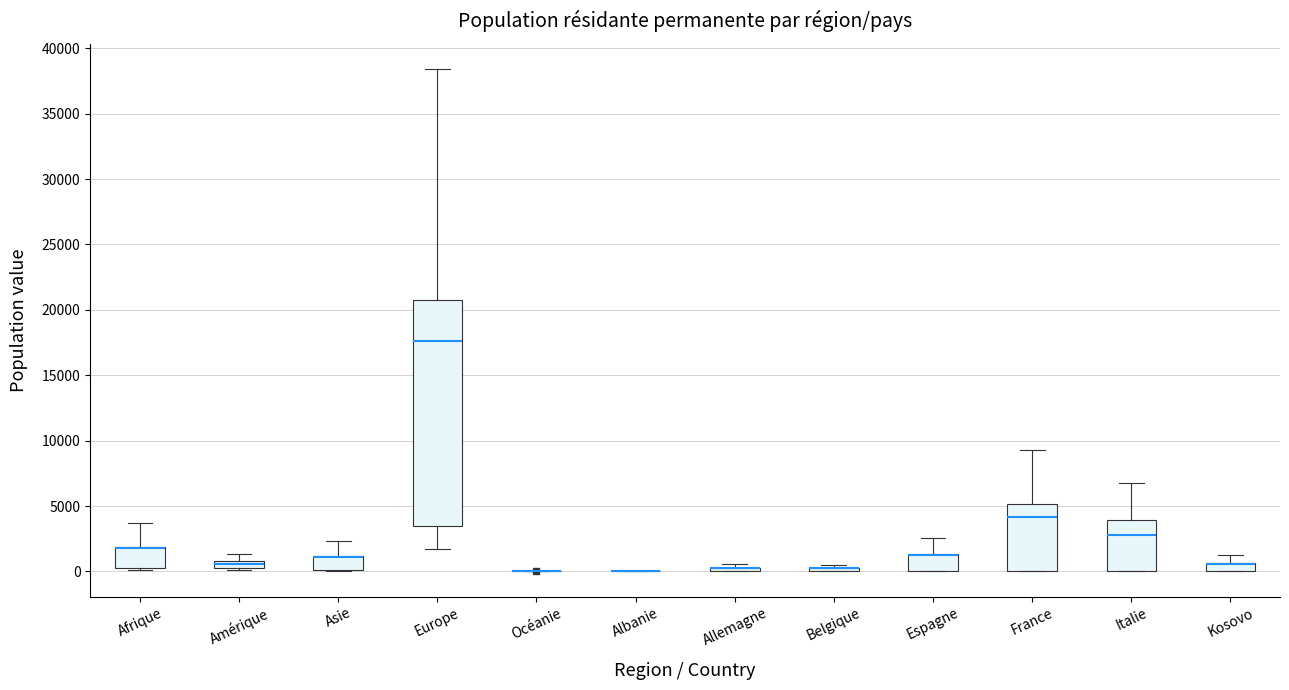

Where is the lower edge of the box for Belgique on the y-axis? The values are not printed on the chart, so give them approximately, as read against the axis.

0